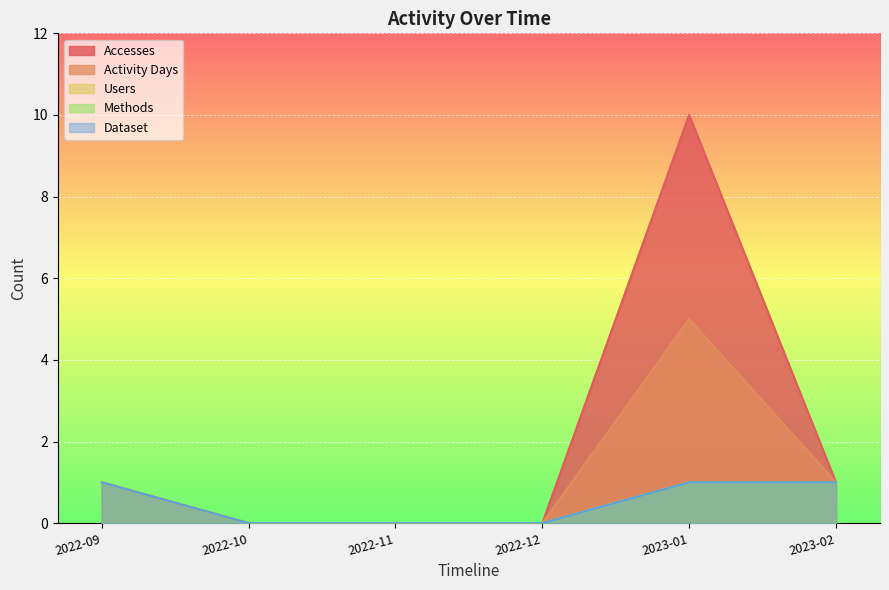

What is the difference between the maximum and minimum values in the Activity Days series?

5